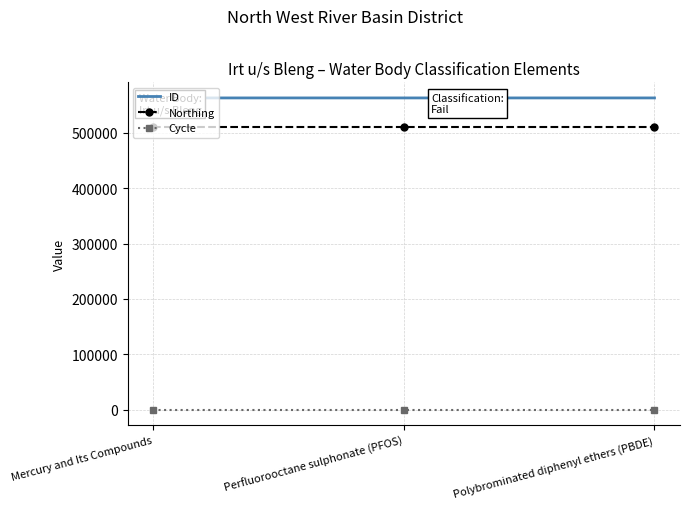

True or false: Northing has a value of 212756 at Polybrominated diphenyl ethers (PBDE).

False